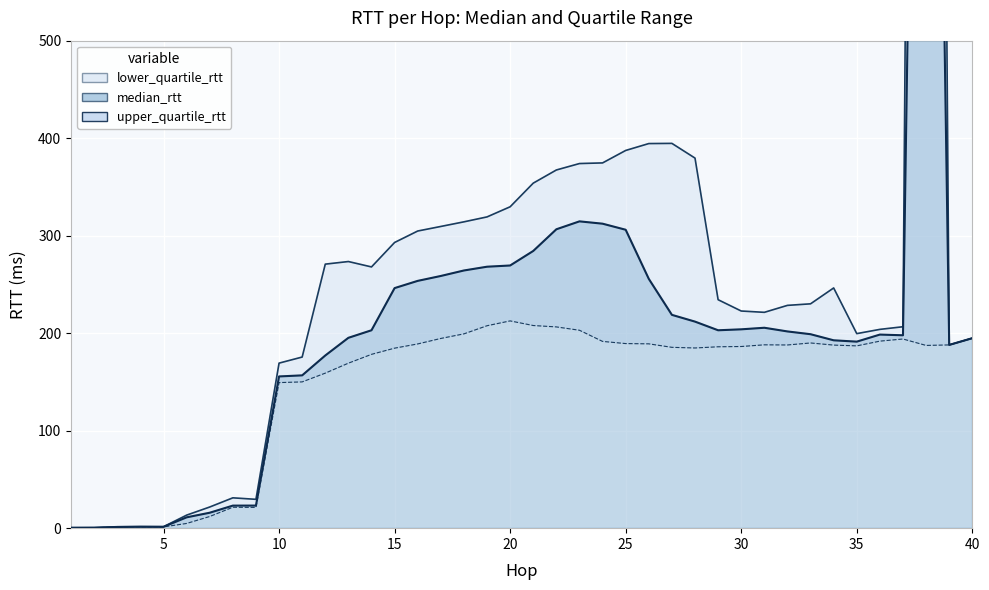

How many interior local valleys (lower than both neighbors) does the data have?

5